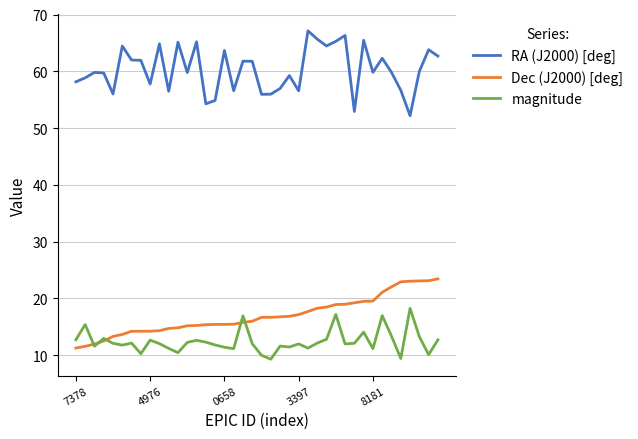

Does the chart have visible grid lines?

Yes